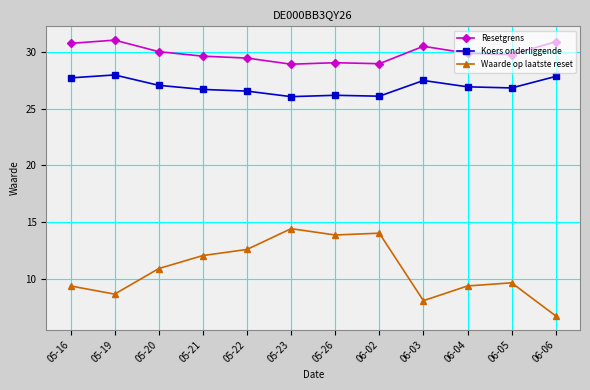

What is the approximate value of Koers onderliggende at 05-19?

28.0